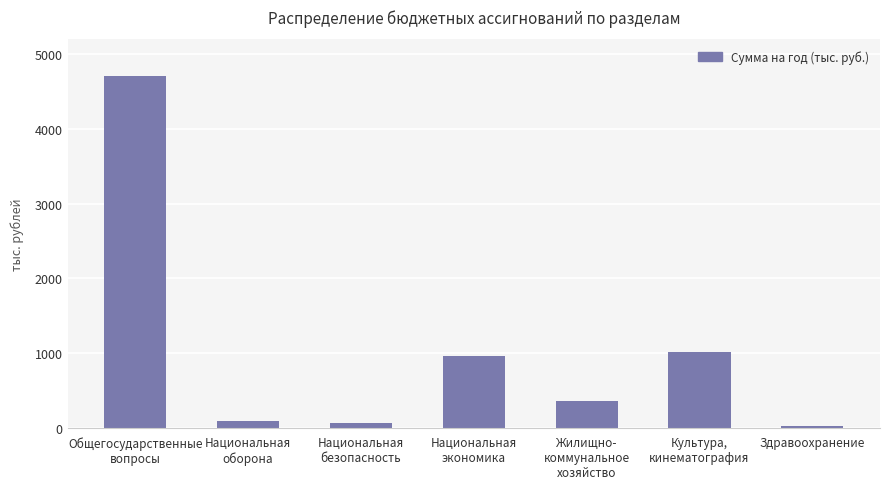

Between Жилищно-
коммунальное
хозяйство and Национальная
оборона, which is larger?

Жилищно-
коммунальное
хозяйство